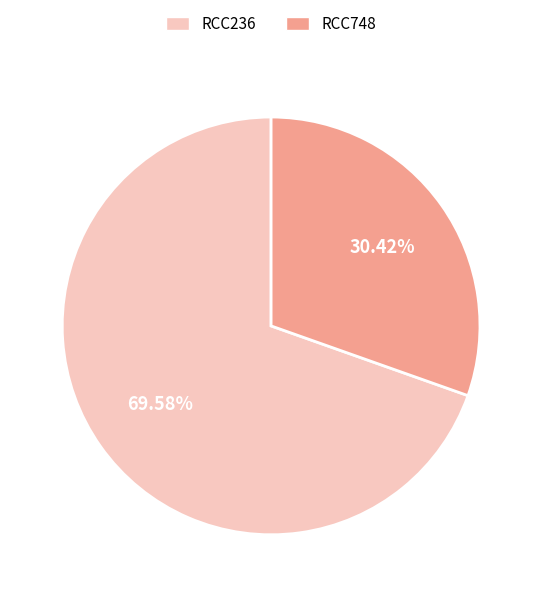

Which slice is the smallest?

RCC748